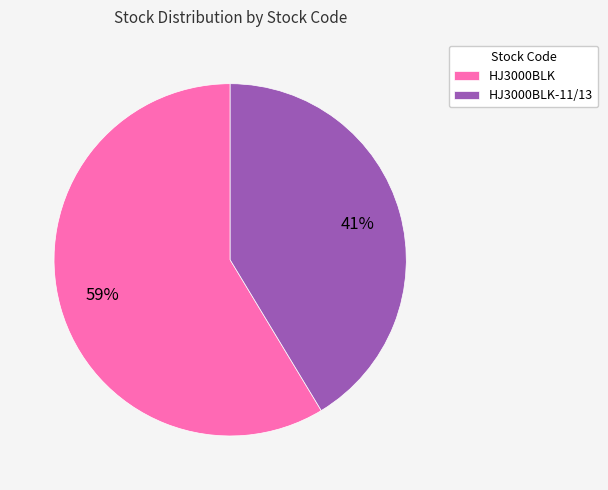

How many segments does this pie chart have?

2